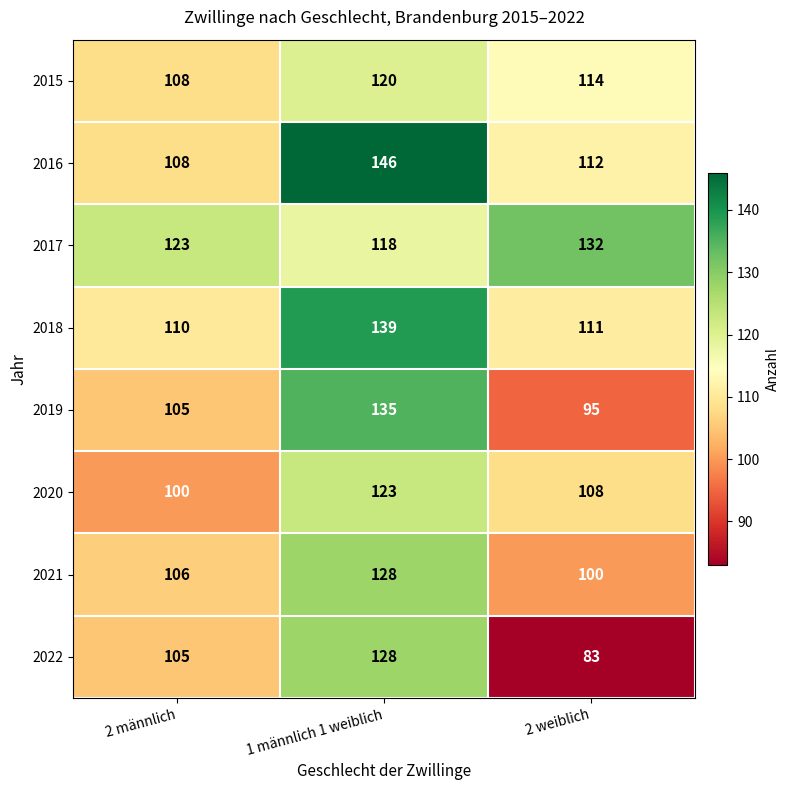

Count the 2019 values in the range 95 to 135.

3